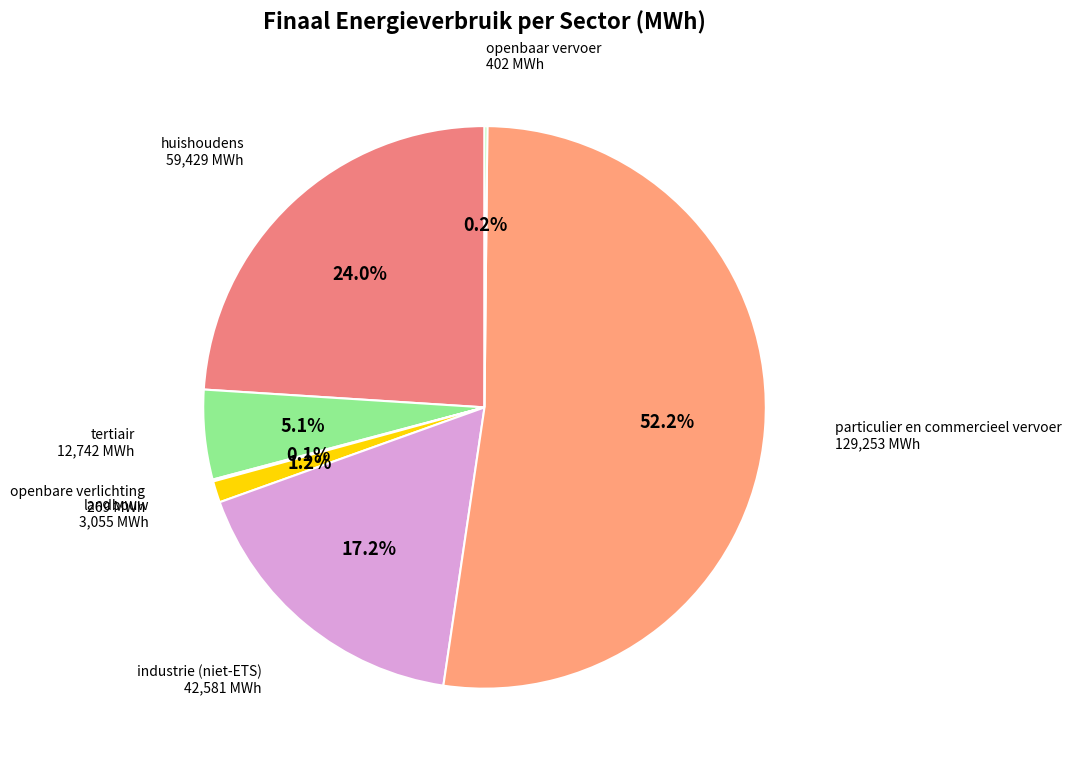

Is there any slice that represents more than half of the pie?

Yes